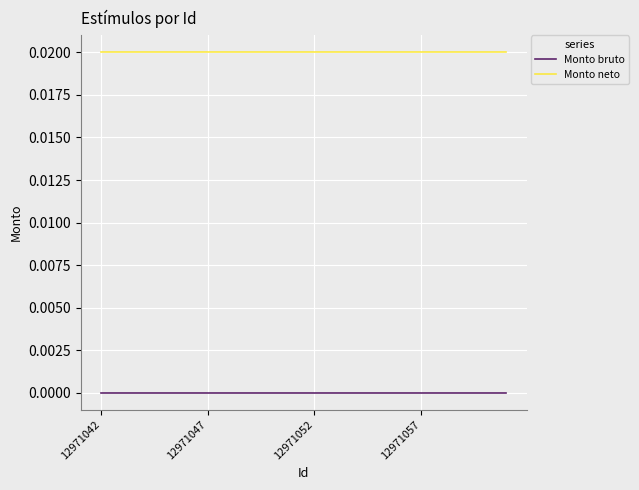

Which series has the largest total across all categories?

Monto neto